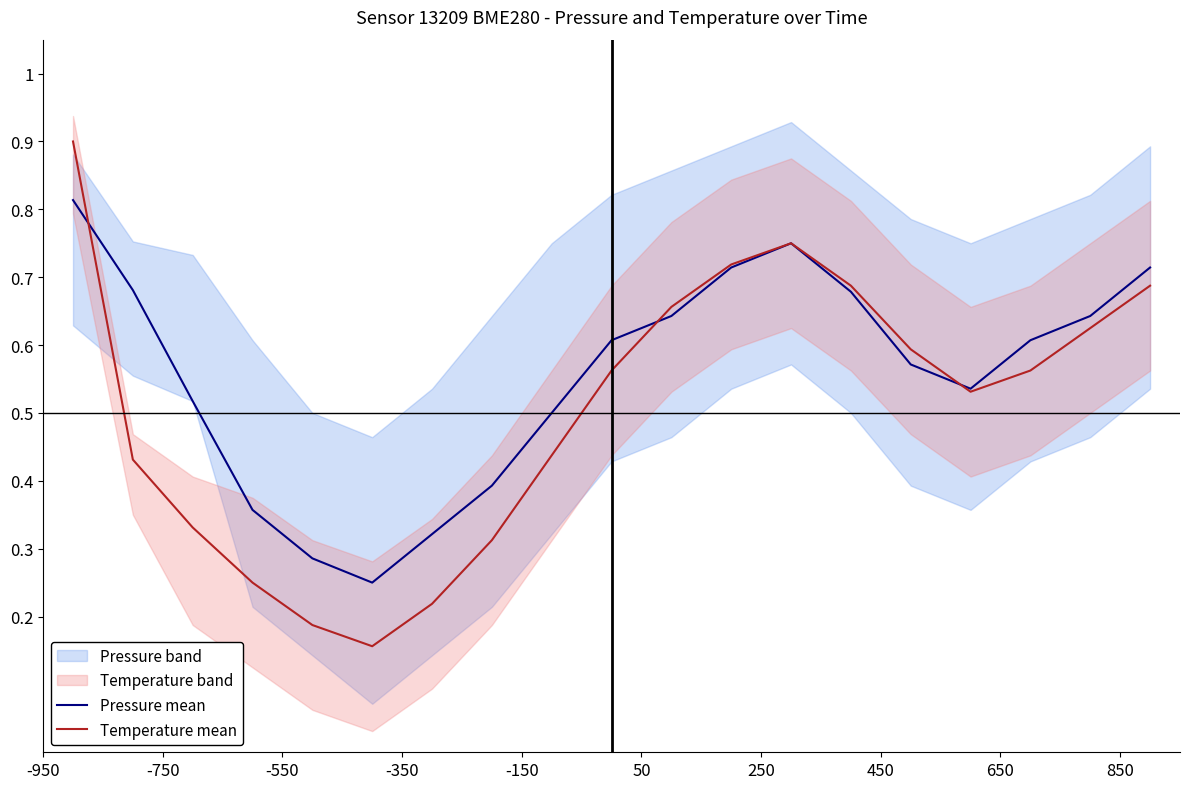

Which label corresponds to the largest value in the chart?

-950